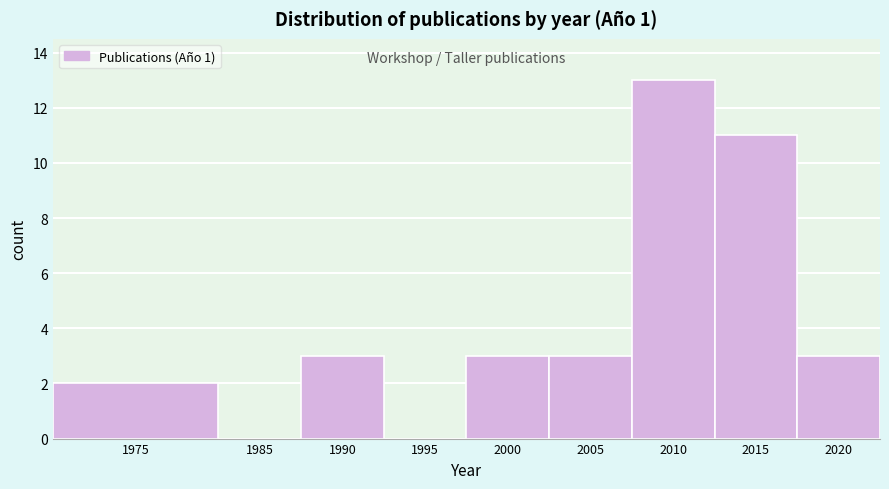

Reading left to right, extract all data points from this chart.

1975=2	1985=0	1990=3	1995=0	2000=3	2005=3	2010=13	2015=11	2020=3